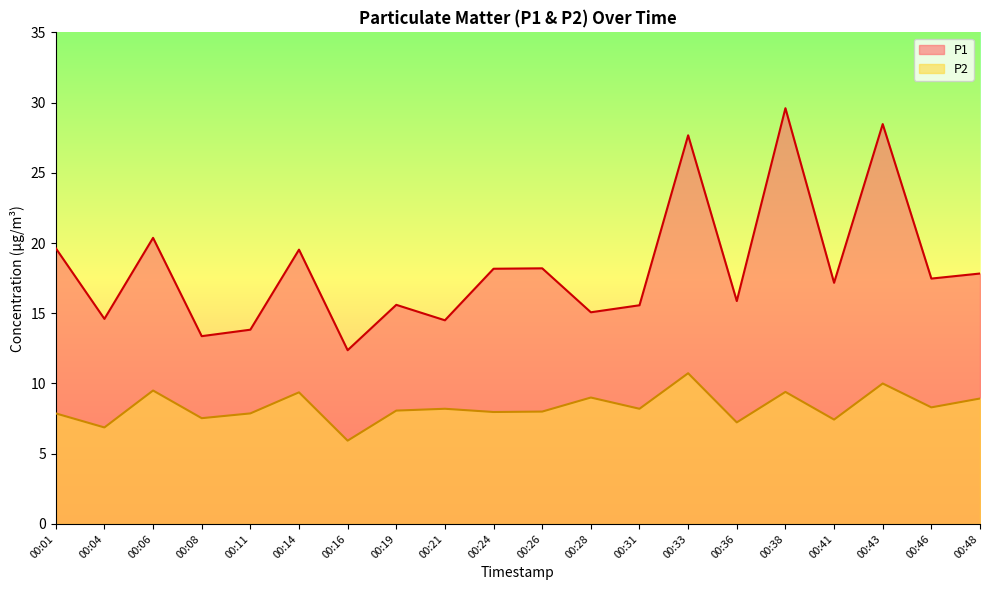

True or false: P2 and P1 intersect in this chart.

False